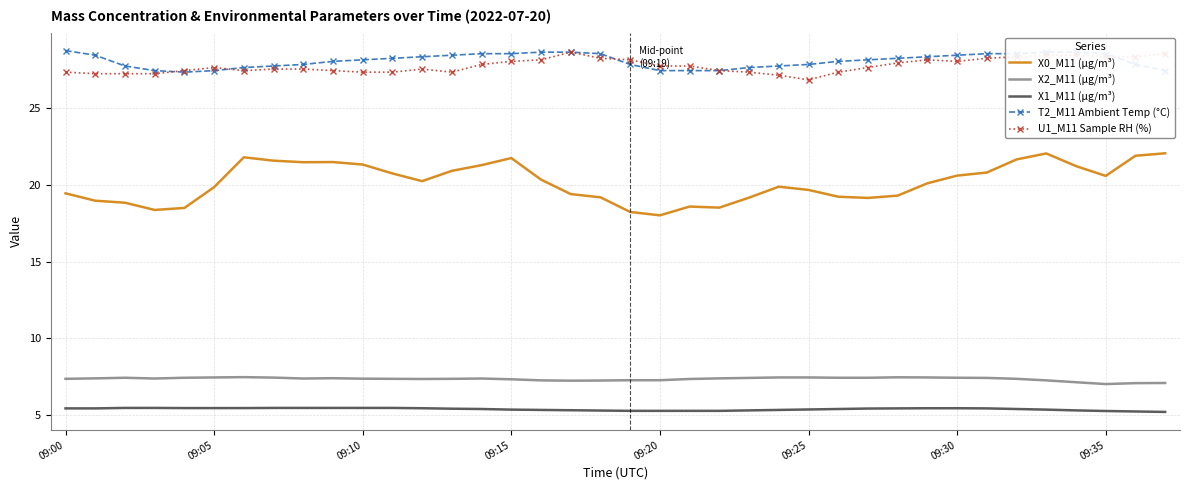

True or false: X2_M11 (μg/m³) and U1_M11 Sample RH (%) intersect in this chart.

False